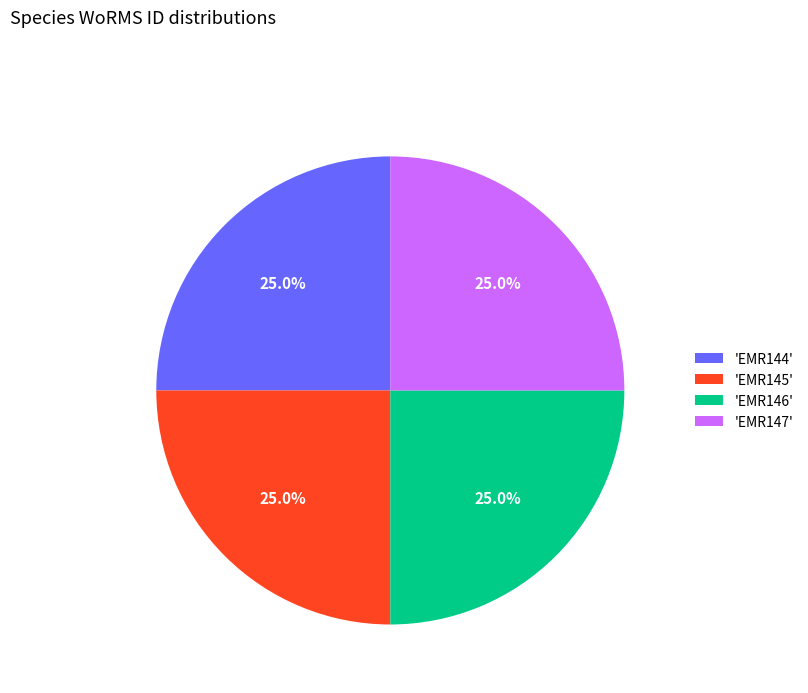

Approximately how many times larger is the value at 'EMR146' compared to 'EMR147'?

1.0